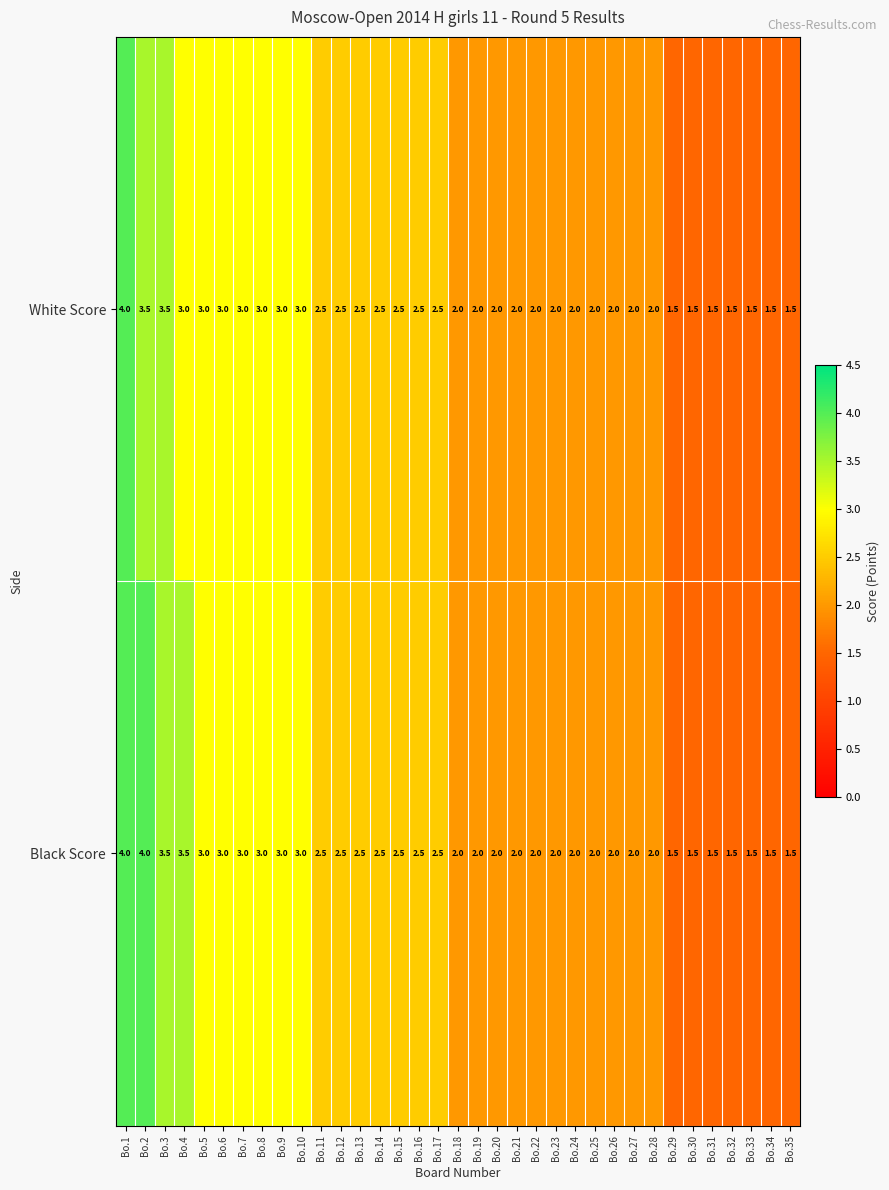

The value of White Score at Bo.23 is 2.9. True or false?

False